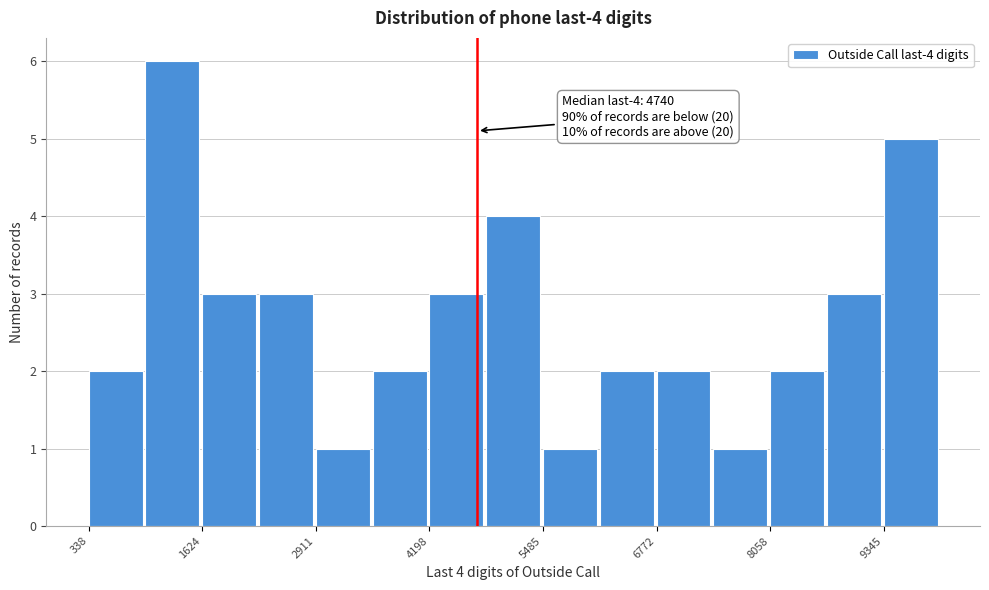

Around what value on the x-axis is the tallest bar? Give the approximate position of its centre, as read against the axis.

1200